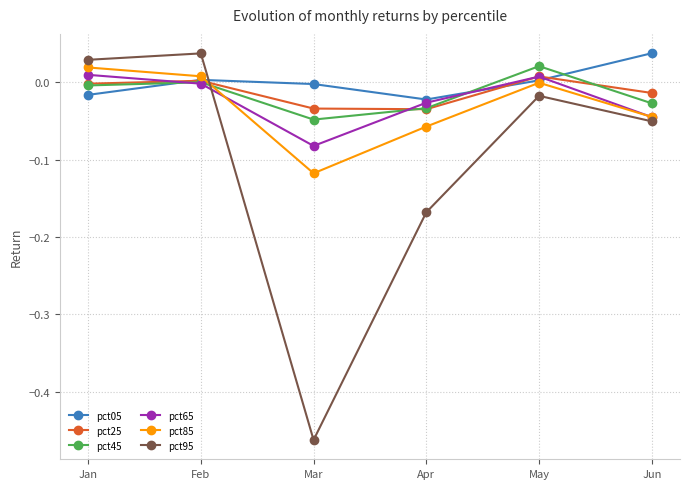

Which series changed the most between Jan and May?

pct95